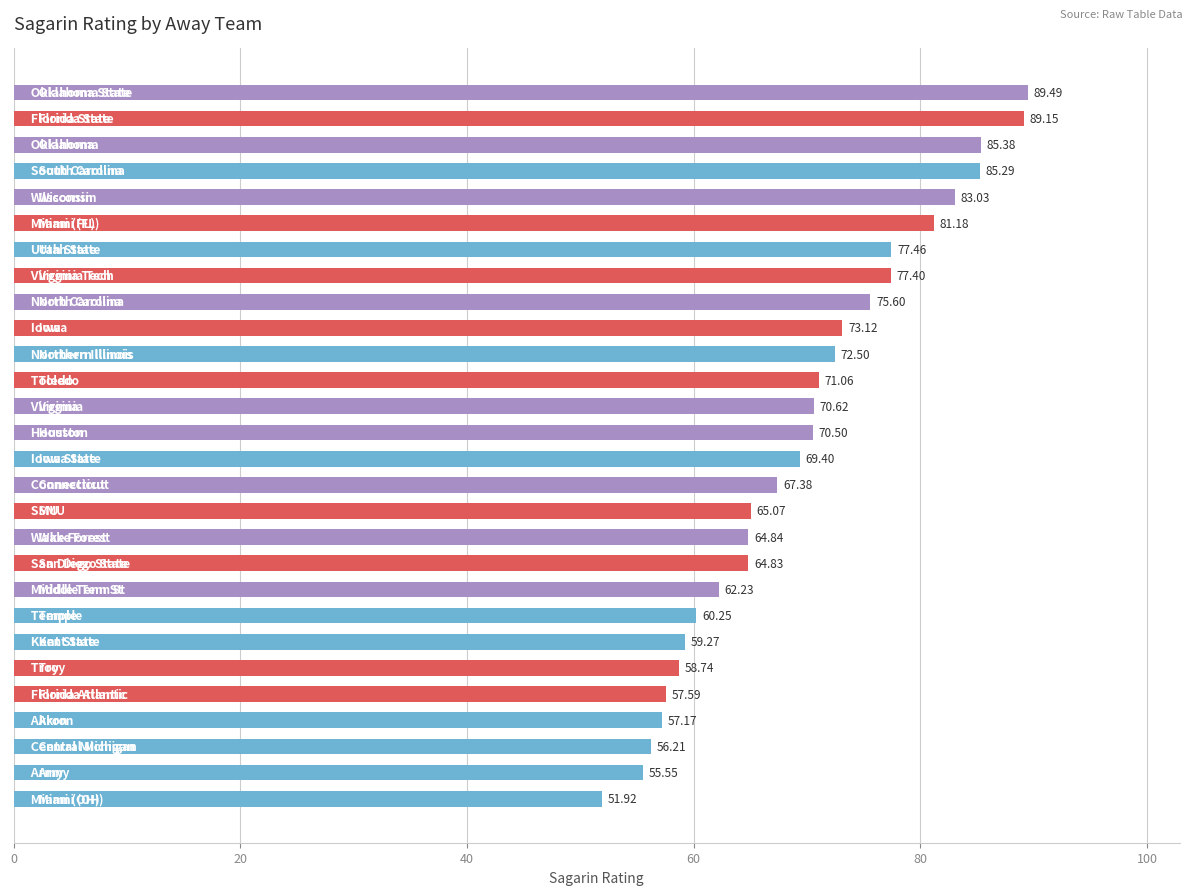

How many bars are there in total?

28